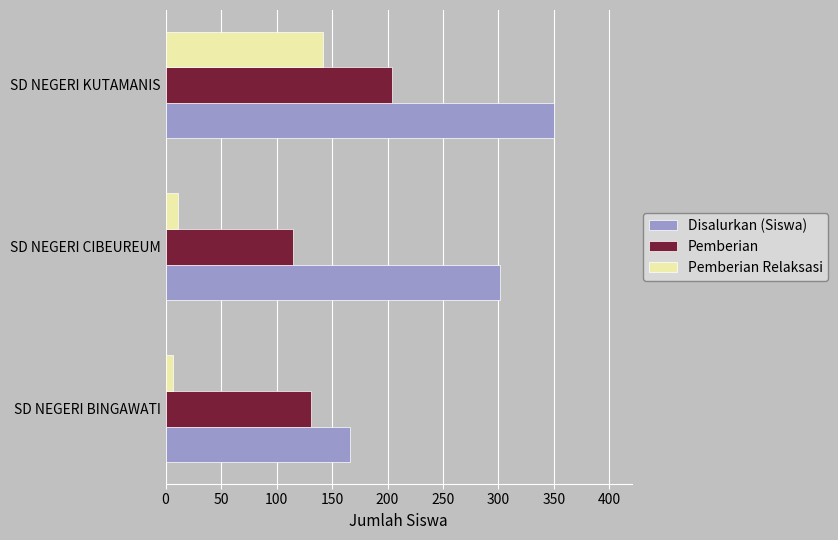

Count the number of data series in this chart.

3